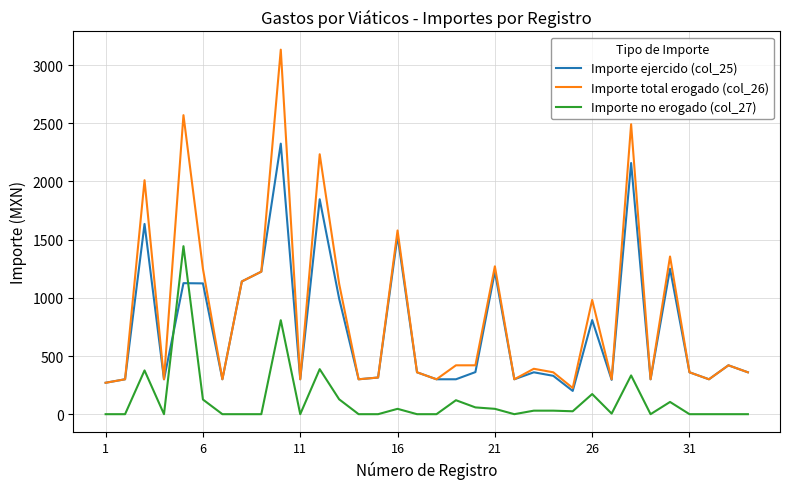

What is the greatest value displayed?

3133.0